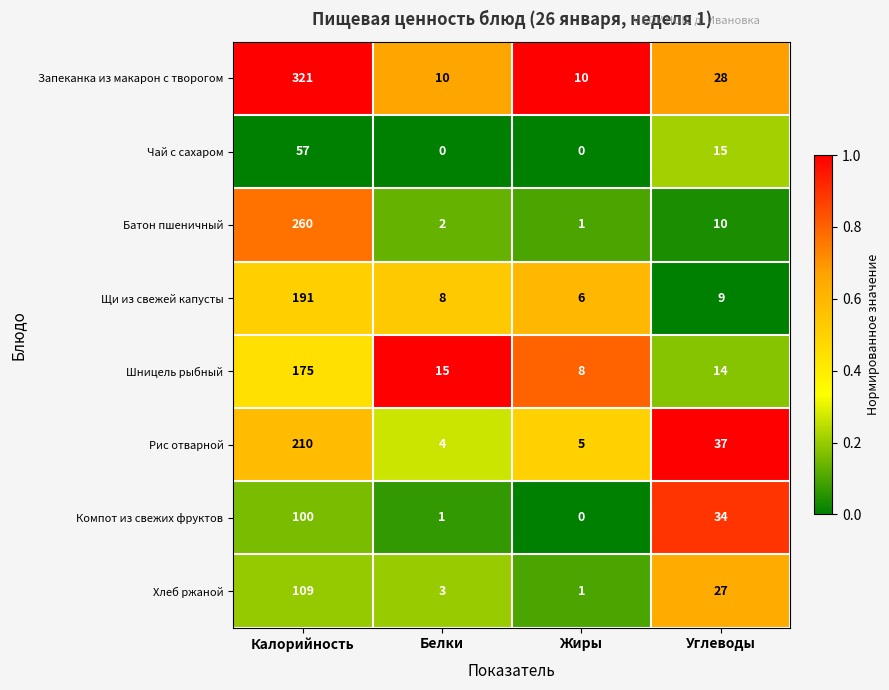

What is the average value of the Компот из свежих фруктов series?

34